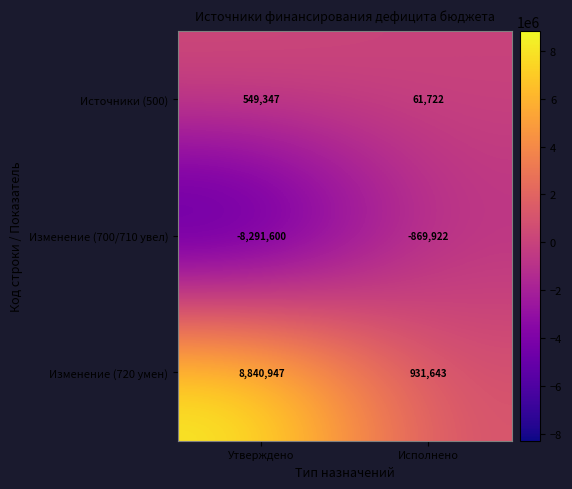

What is the average value of the Изменение (720 умен) series?

4886295